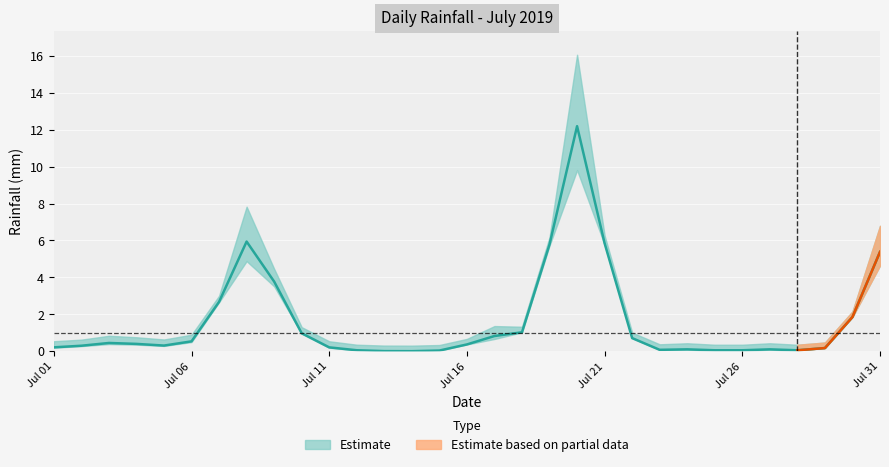

What is the change in value from 2019-07-11 to 2019-07-26?

-0.2